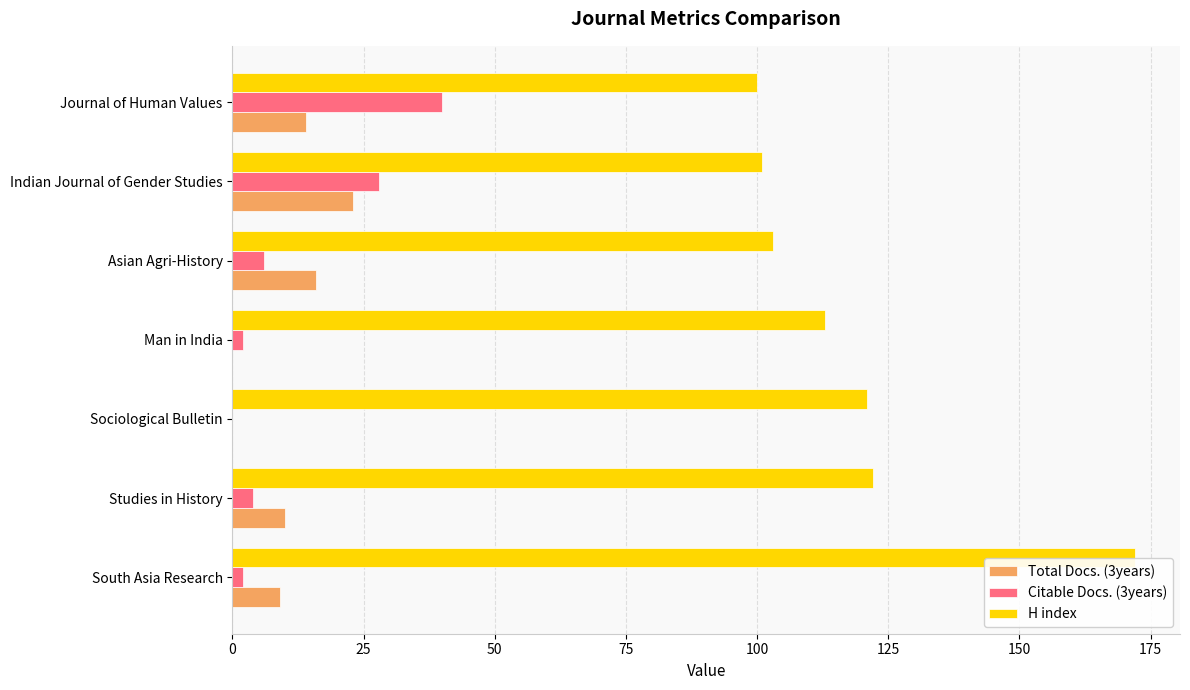

What is the maximum value for Citable Docs. (3years)?

40